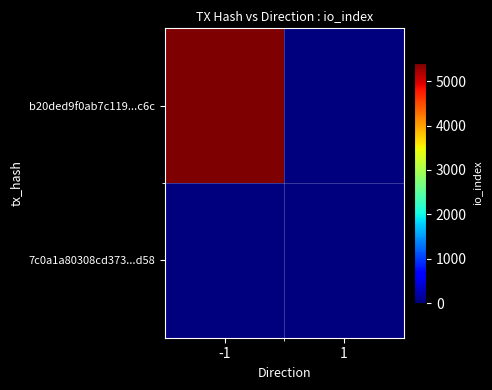

Between -1 and 1, which series saw the biggest shift?

b20ded9f0ab7c119...c6c